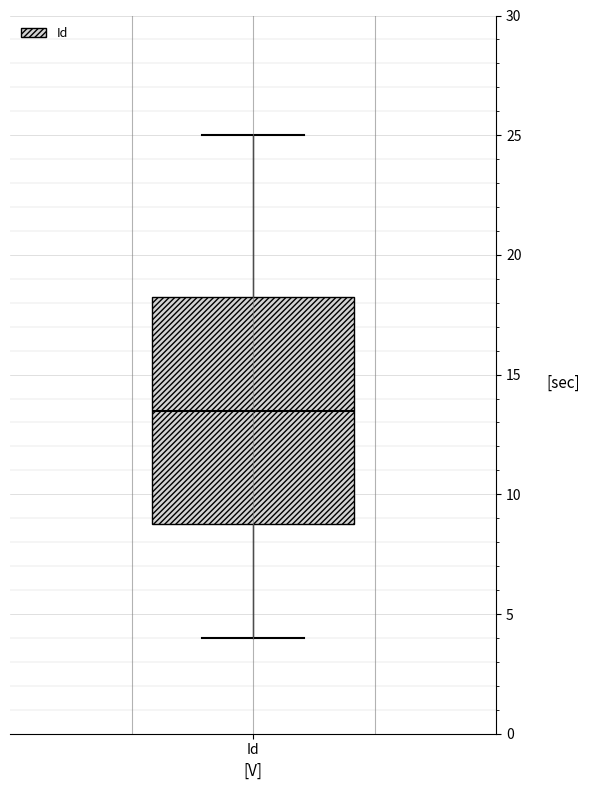

Read this box plot against the y-axis: the position of the median line, the range covered by the box, and the ends of both whiskers. The values are not printed on the chart, so give them approximately, as read against the axis.

median 13.5, box 9.0 to 18.5, whiskers 4.0 to 25.0